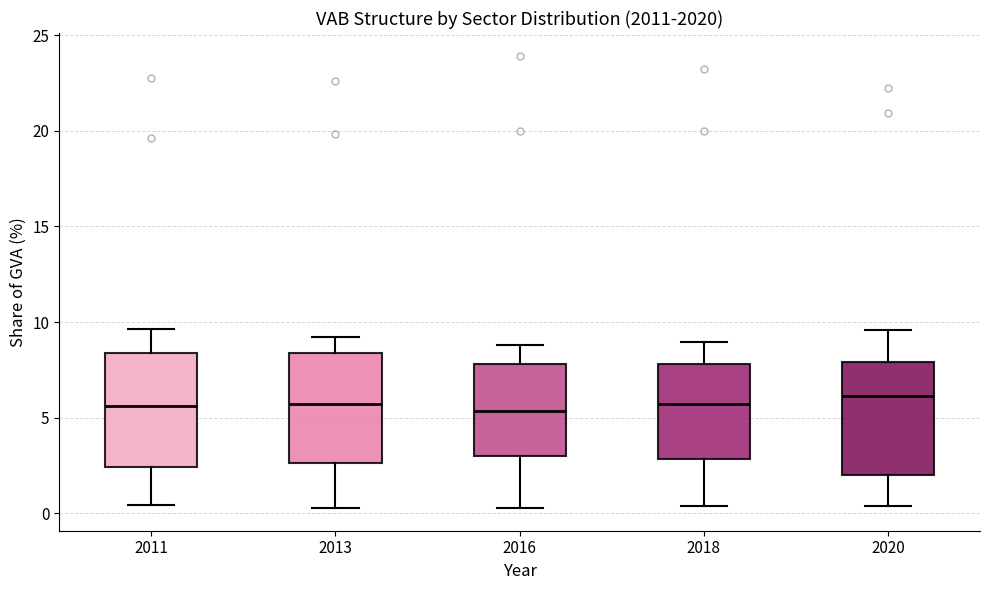

Reading left to right, read every box against the y-axis: the position of its median line, the range the box covers, and the ends of its whiskers. The values are not printed on the chart, so give them approximately, as read against the axis.

2011: median 5.5, box 2.5 to 8.5, whiskers 0.5 to 9.5
2013: median 5.5, box 2.5 to 8.5, whiskers 0.5 to 9.0
2016: median 5.5, box 3.0 to 8.0, whiskers 0.5 to 9.0
2018: median 5.5, box 3.0 to 8.0, whiskers 0.5 to 9.0
2020: median 6.0, box 2.0 to 8.0, whiskers 0.5 to 9.5